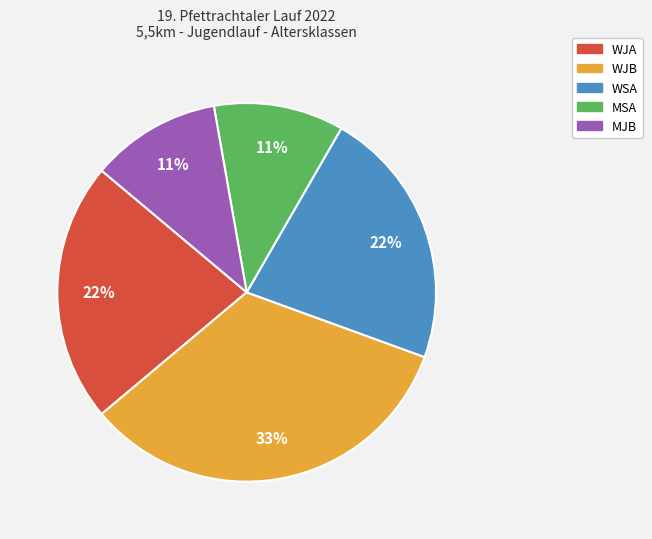

Is WSA the majority of the pie?

No